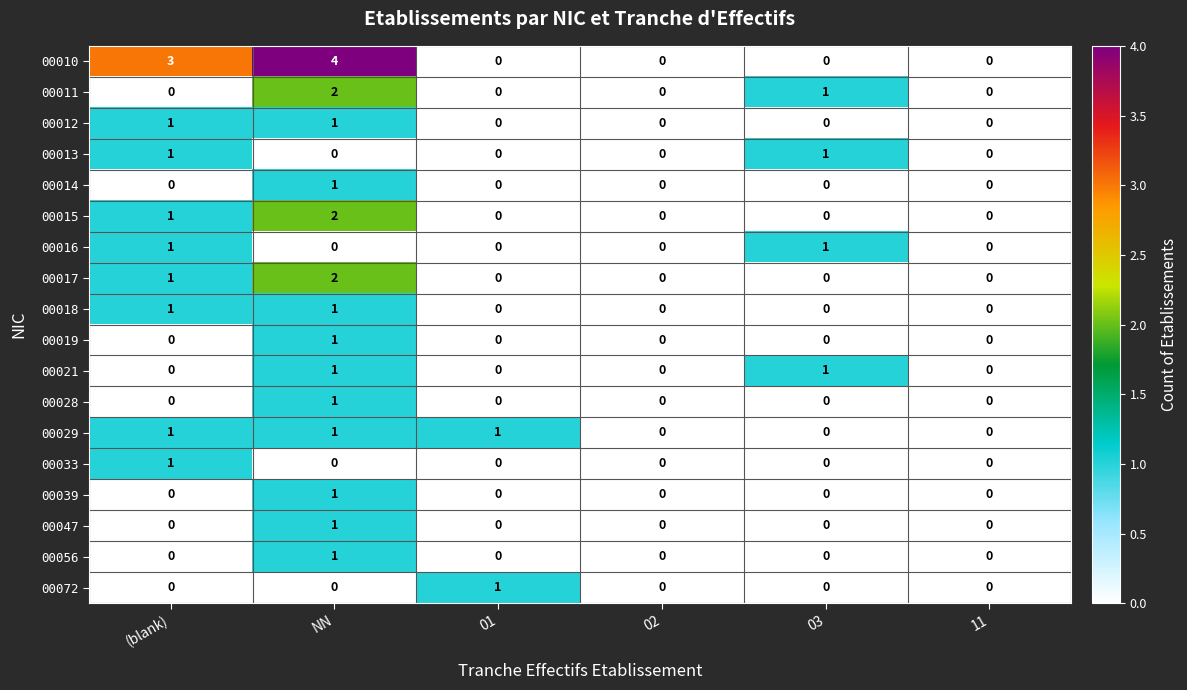

Count the 00072 values in the range 0 to 1.

6